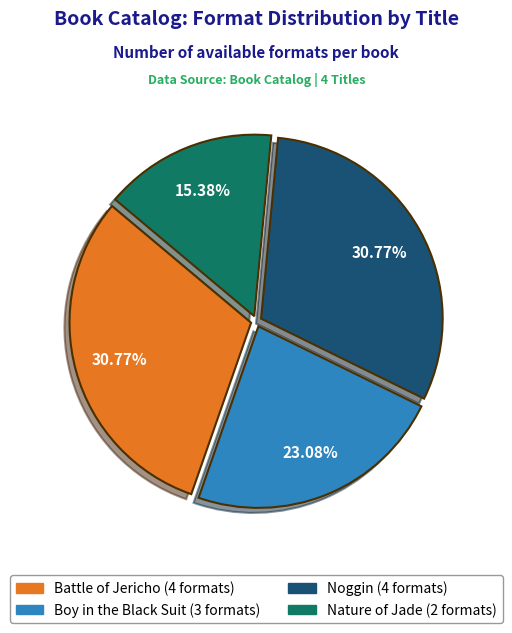

Count the number of slices in the pie.

4